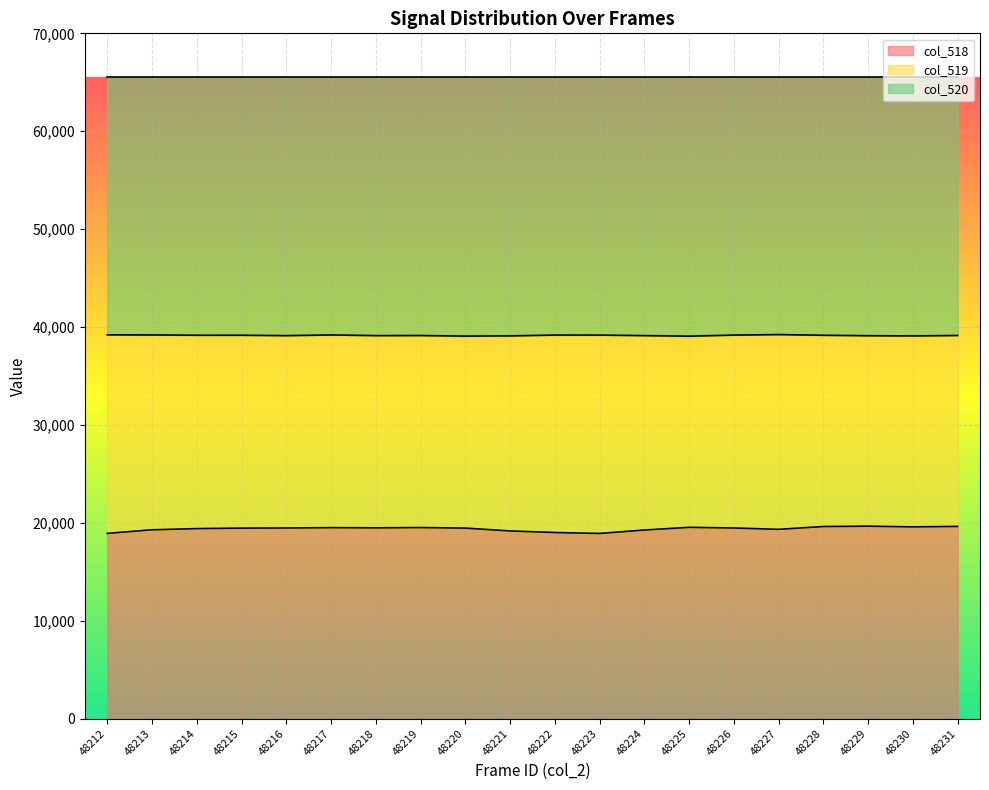

What is the total value across all series at 48230?

65535